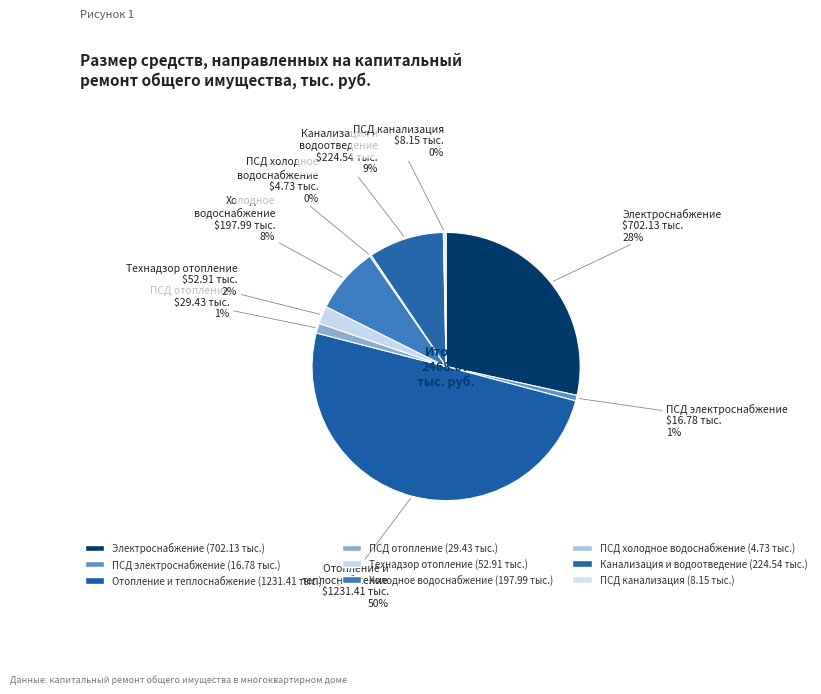

Which category has the smallest portion of the pie?

ПСД на ремонт систем холодного водоснабжения